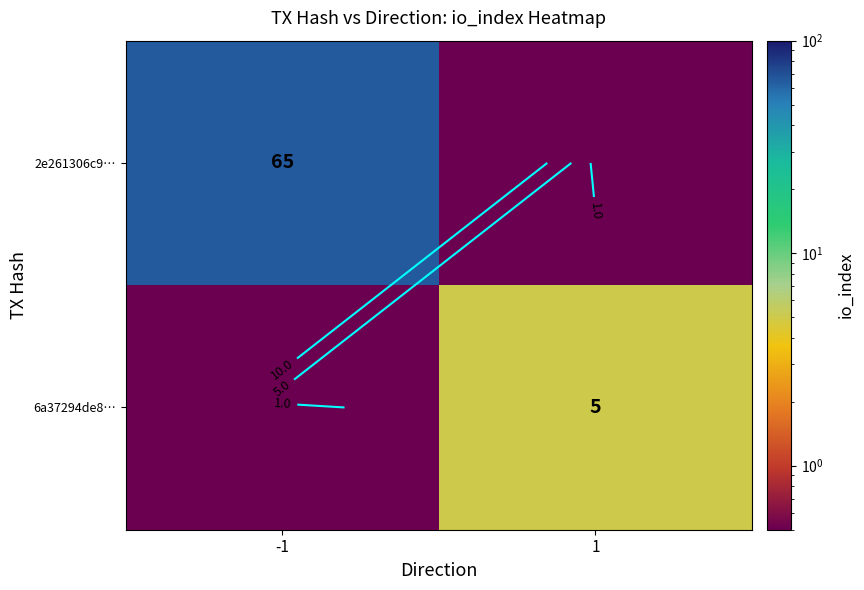

What is the total value across all series at -1?

65.0